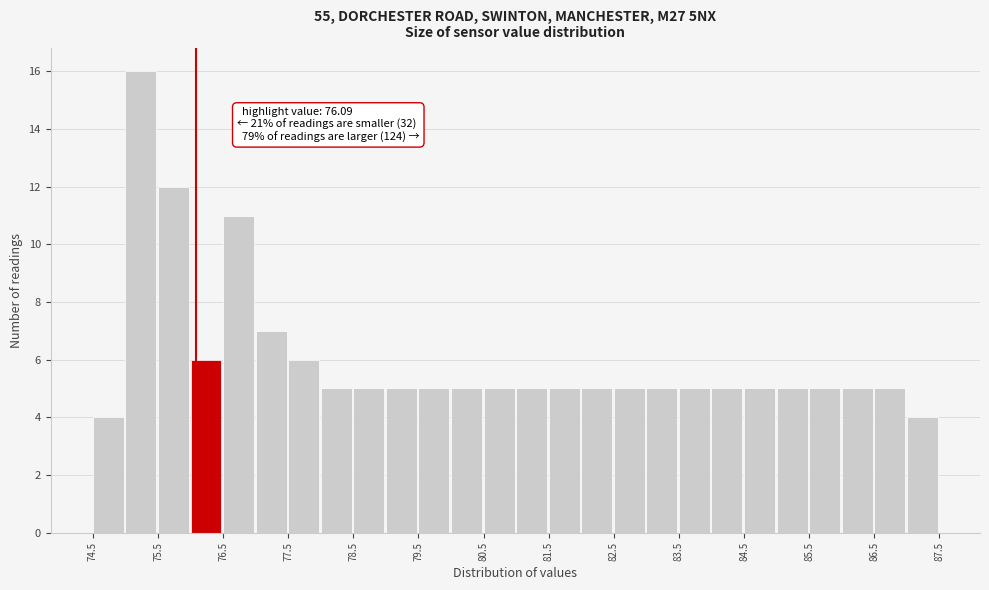

Which range on the x-axis has the tallest bar?

75.0 to 75.5